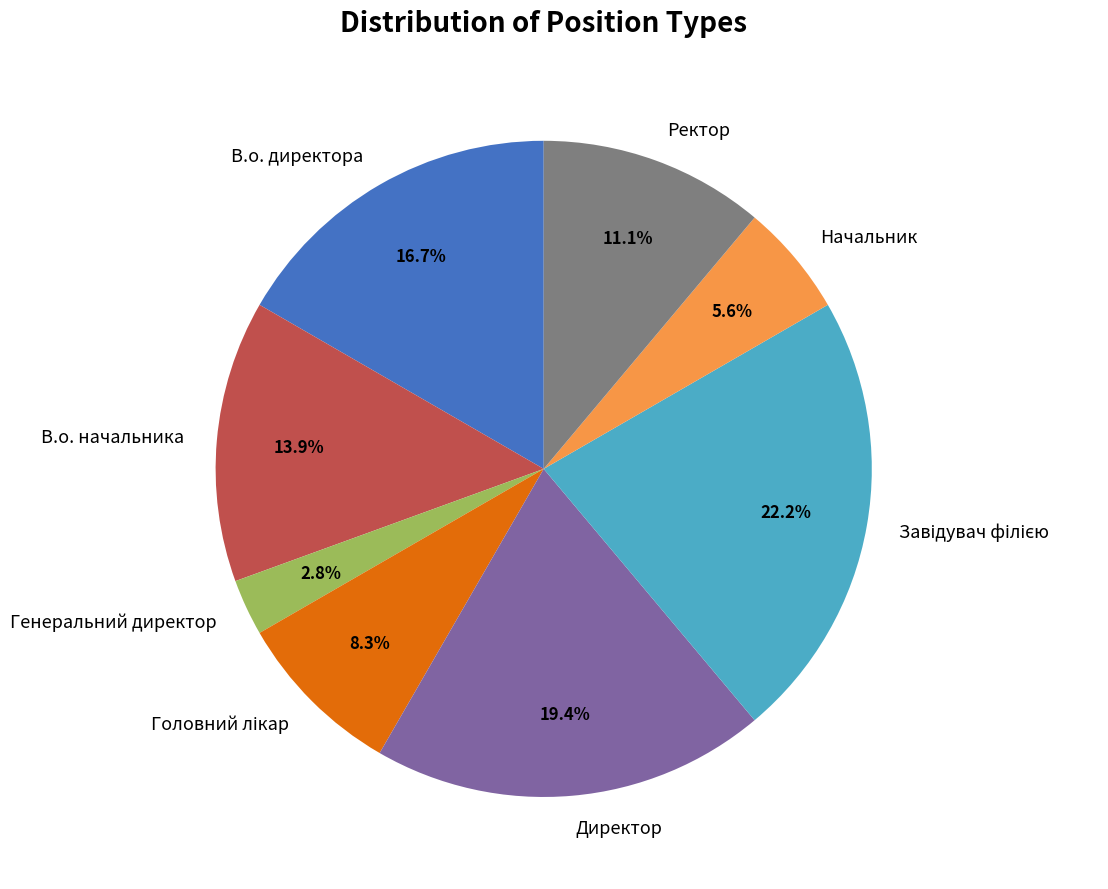

To the nearest percent, what is the average slice percentage?

12%